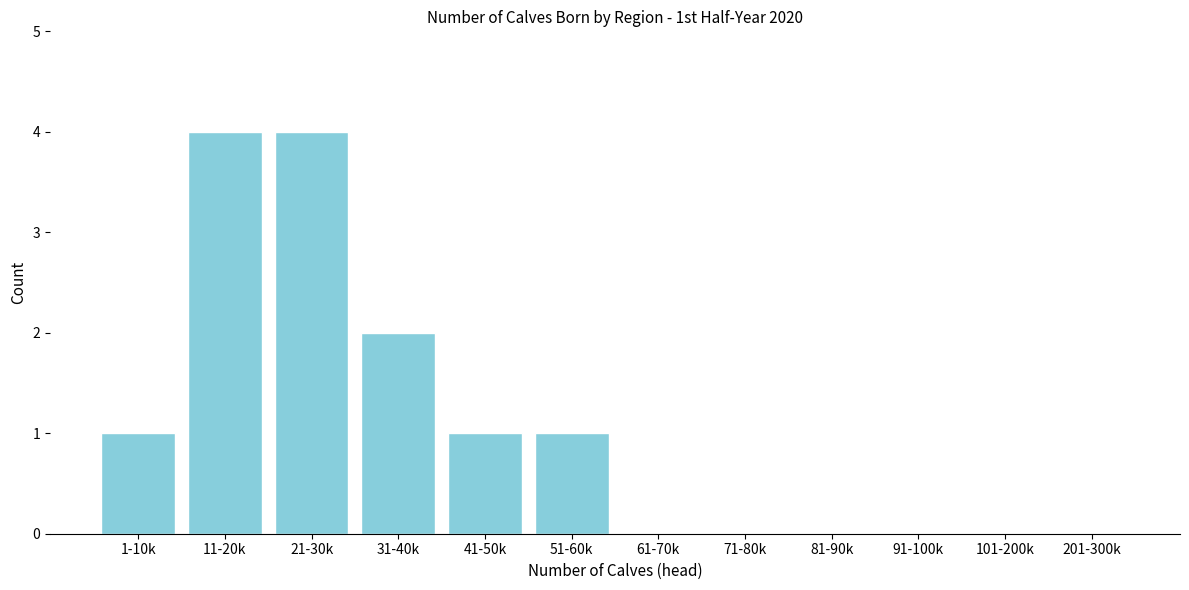

Reading left to right, extract all data points from this chart.

1-10k=1	11-20k=4	21-30k=4	31-40k=2	41-50k=1	51-60k=1	61-70k=0	71-80k=0	81-90k=0	91-100k=0	101-200k=0	201-300k=0